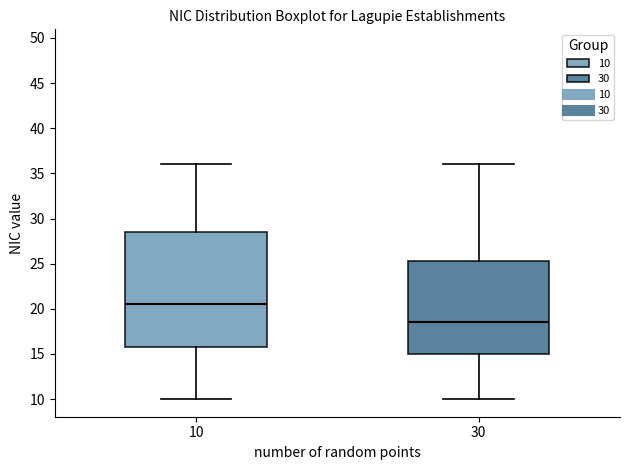

Which box is the tallest, from its lower edge to its upper edge?

10